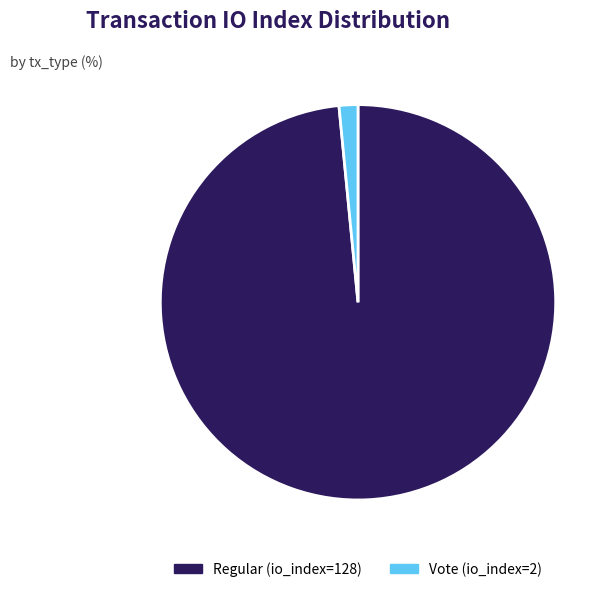

What is the smallest slice in the pie chart?

Vote (io_index=2)